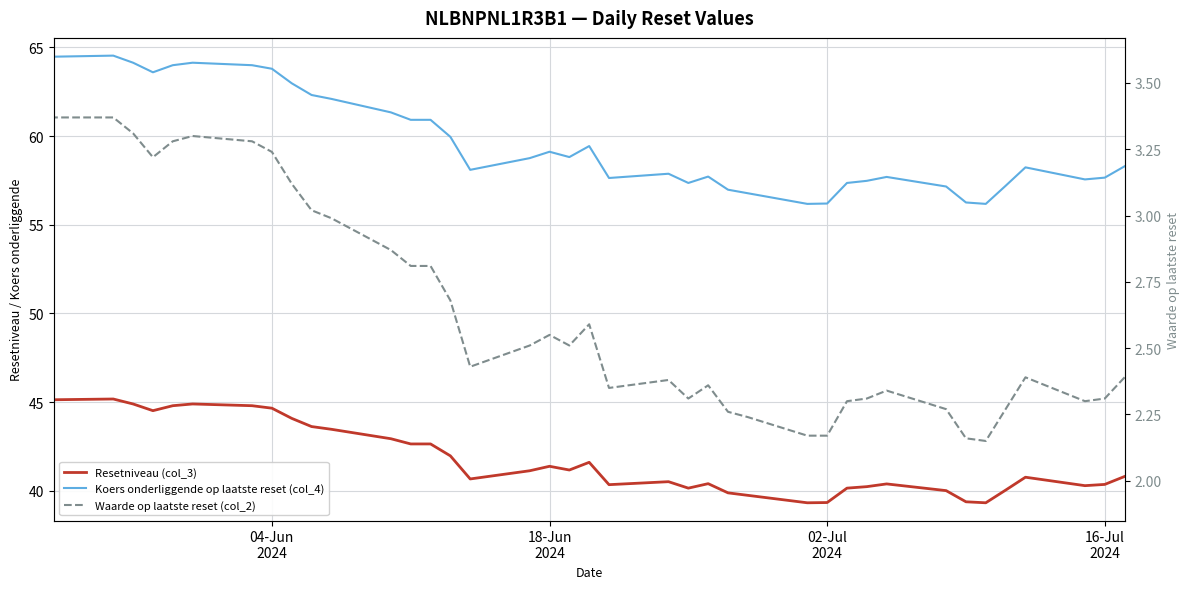

How many categories are shown in the chart?

39